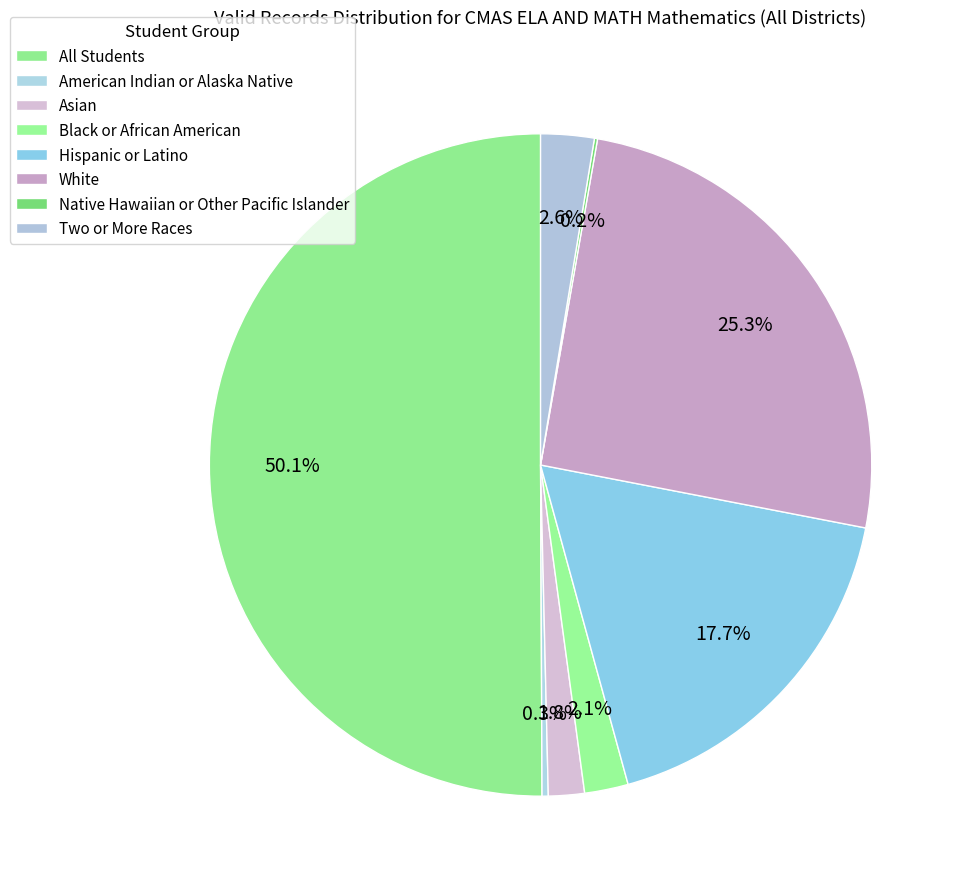

Combined, what portion of the pie is White and American Indian or Alaska Native?

25.6%